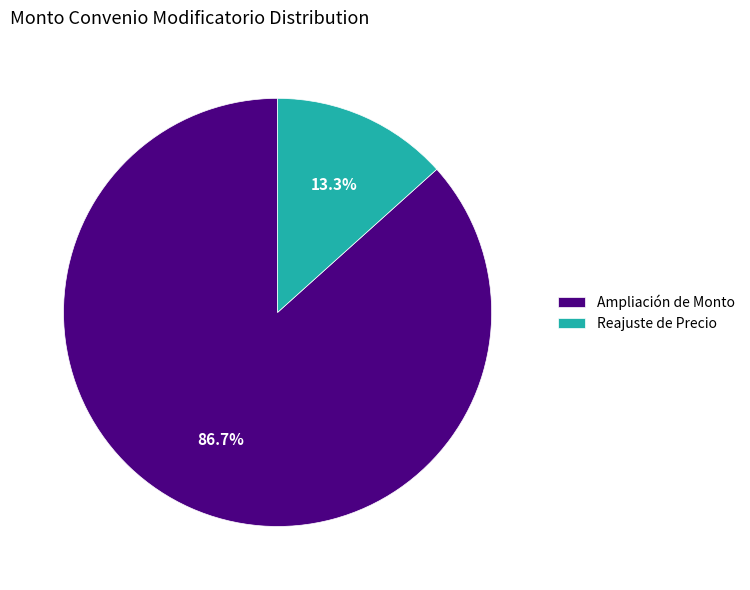

Count the number of slices in the pie.

2